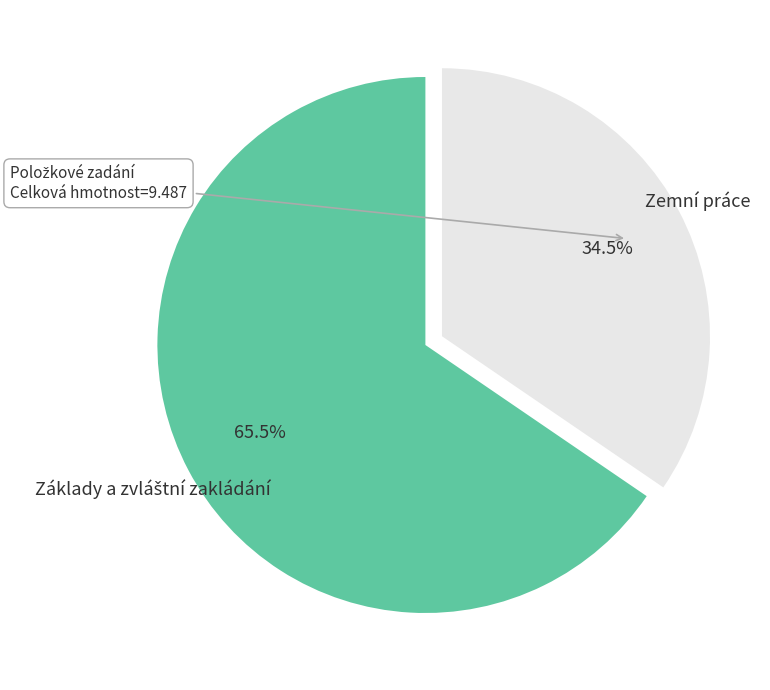

To the nearest percent, what is the difference between the largest and smallest slice percentages?

31%